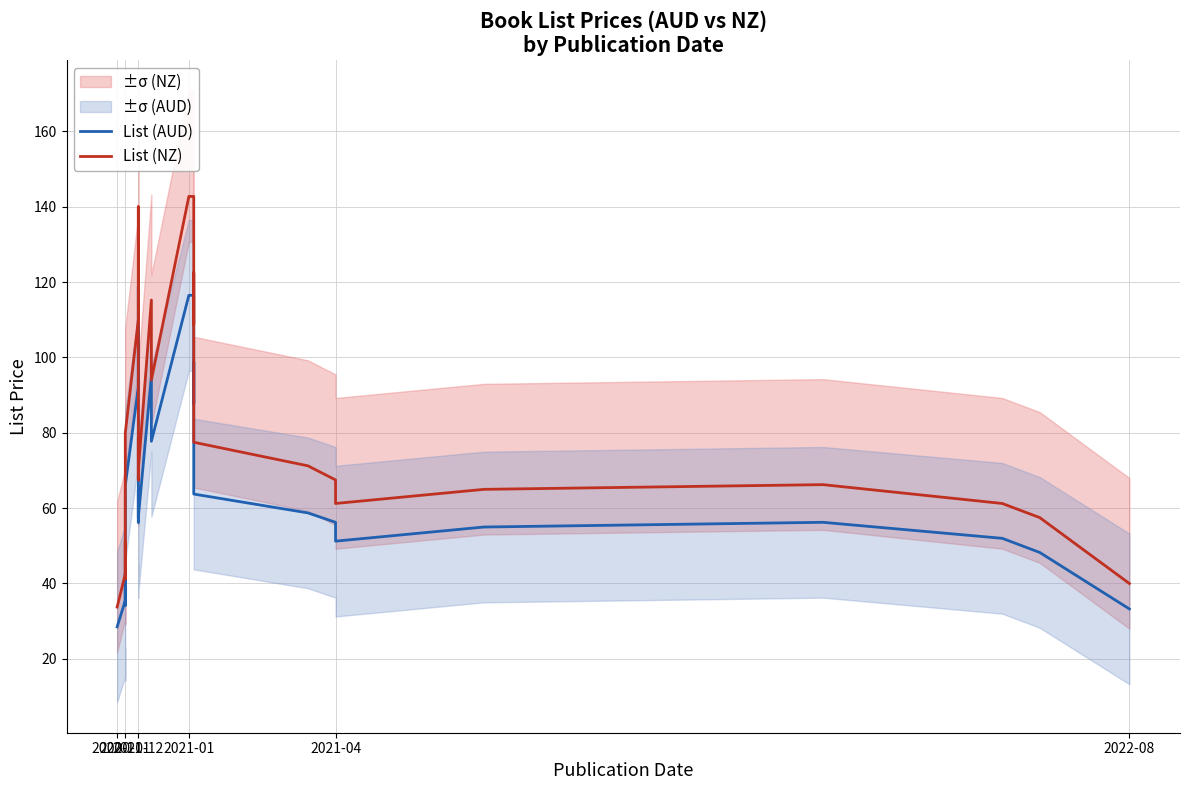

Is it true that List (AUD) equals 36.7 at 21?

False